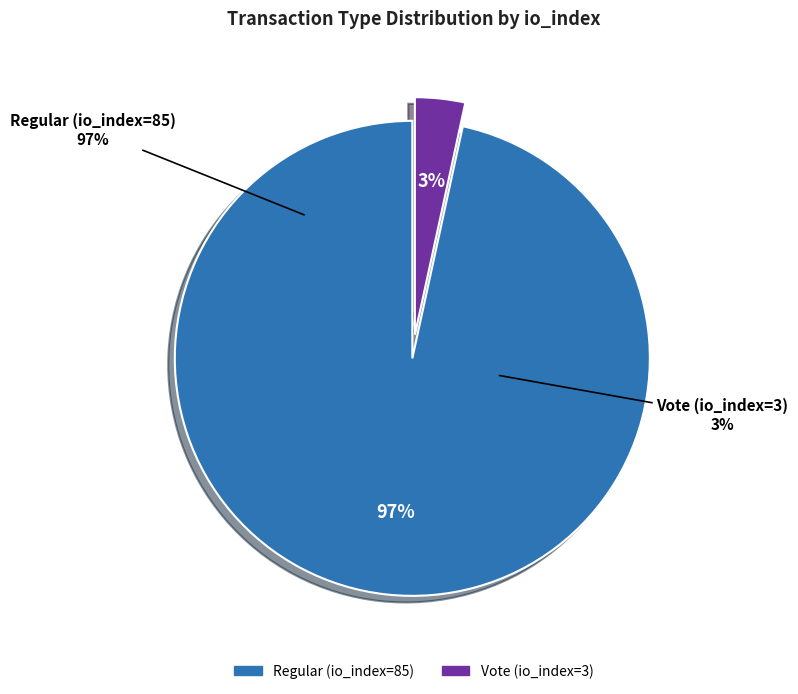

Is it true that Vote (io_index=3) is 3% of the pie?

True